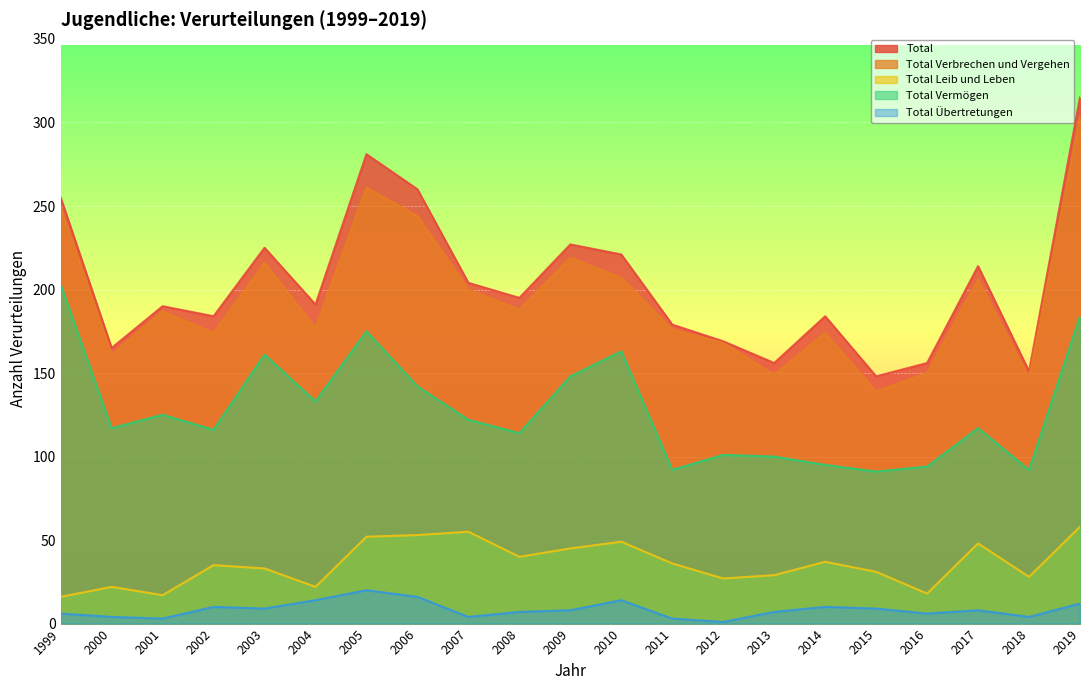

Which series has the widest spread of values?

Total